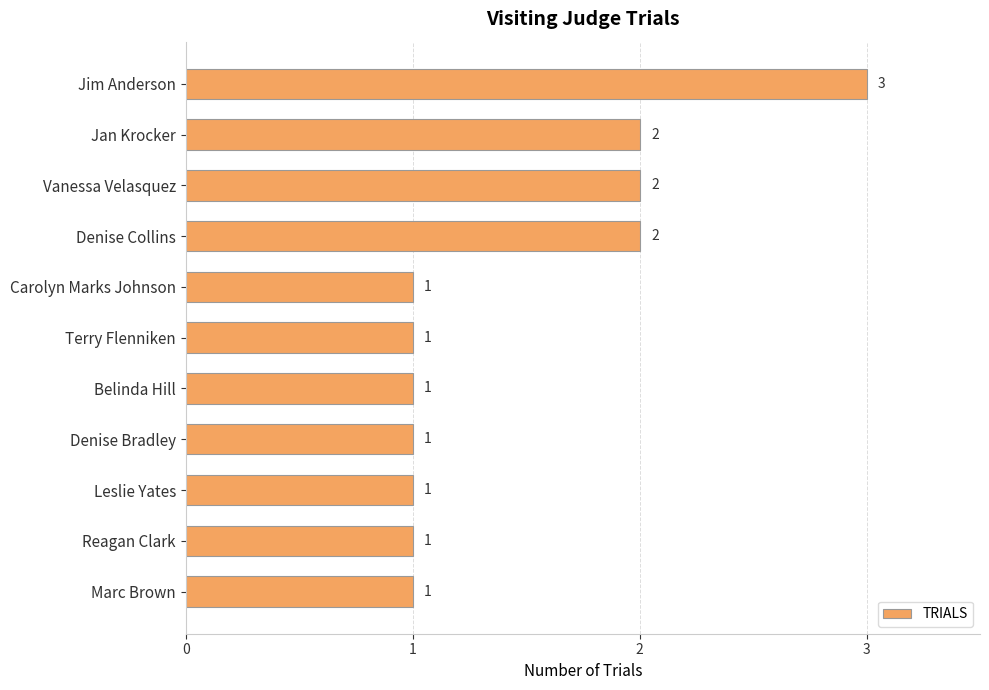

What is the minimum value shown in the chart?

1